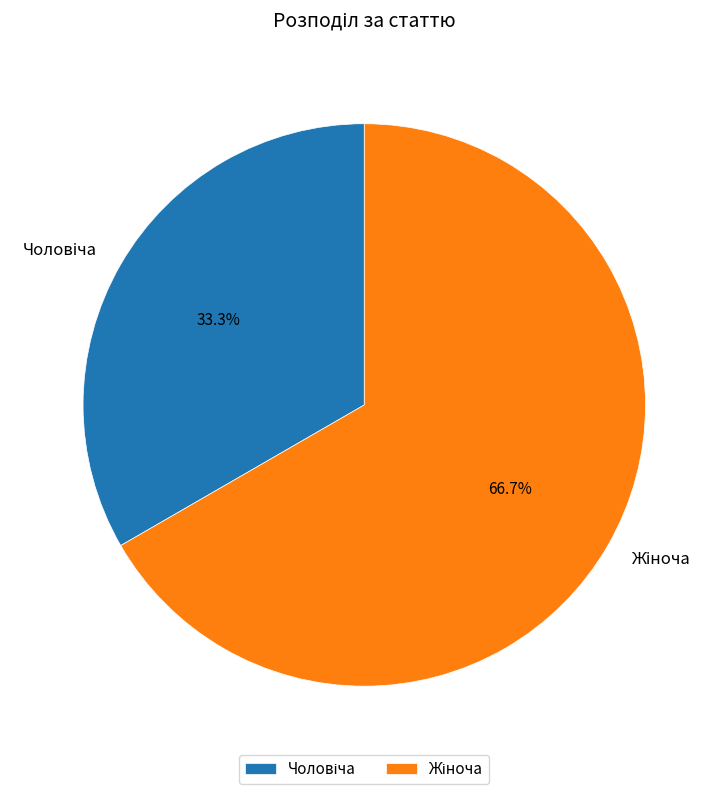

Does any single category account for the majority?

Yes